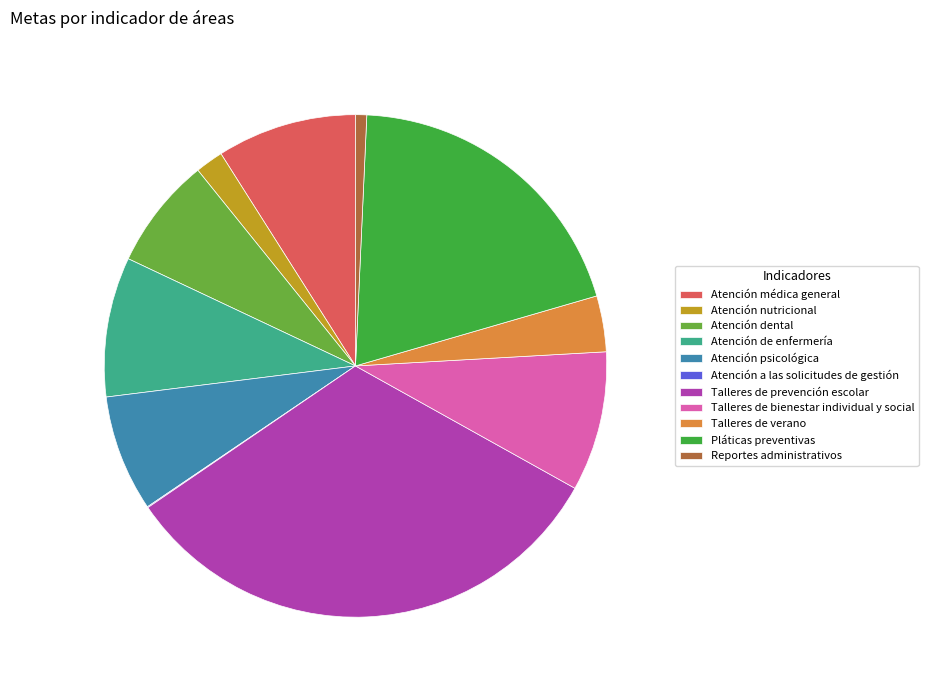

Which has a higher value, Pláticas preventivas or Atención nutricional?

Pláticas preventivas